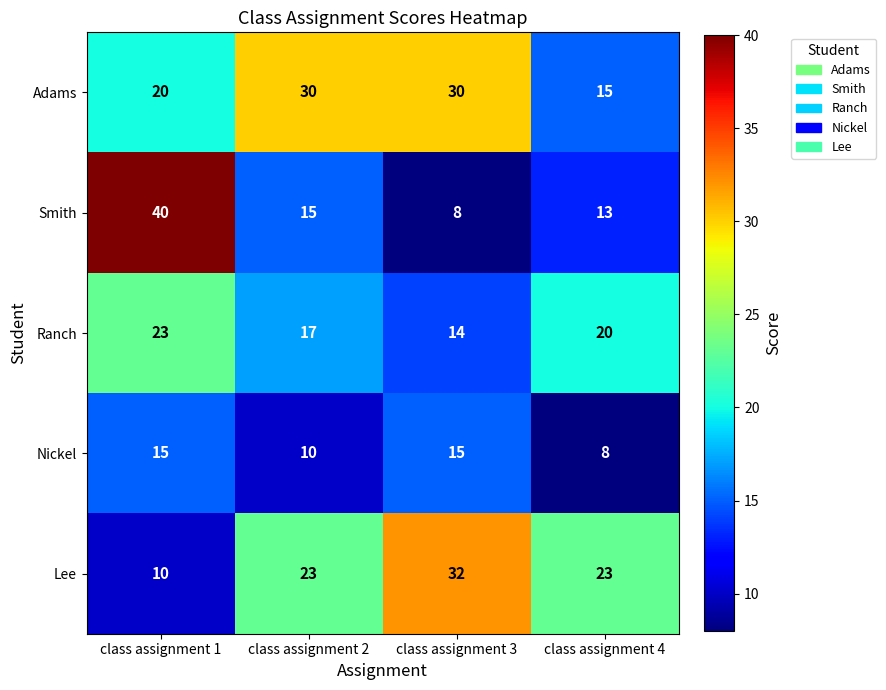

Reading right to left, transcribe all the data shown in this chart.

Adams: 15	30	30	20
Smith: 13	8	15	40
Ranch: 20	14	17	23
Nickel: 8	15	10	15
Lee: 23	32	23	10